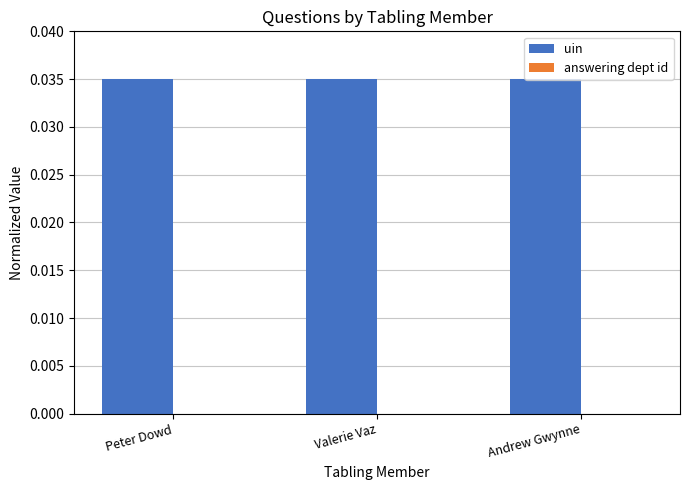

Is it true that uin equals 0.0 at Valerie Vaz?

True